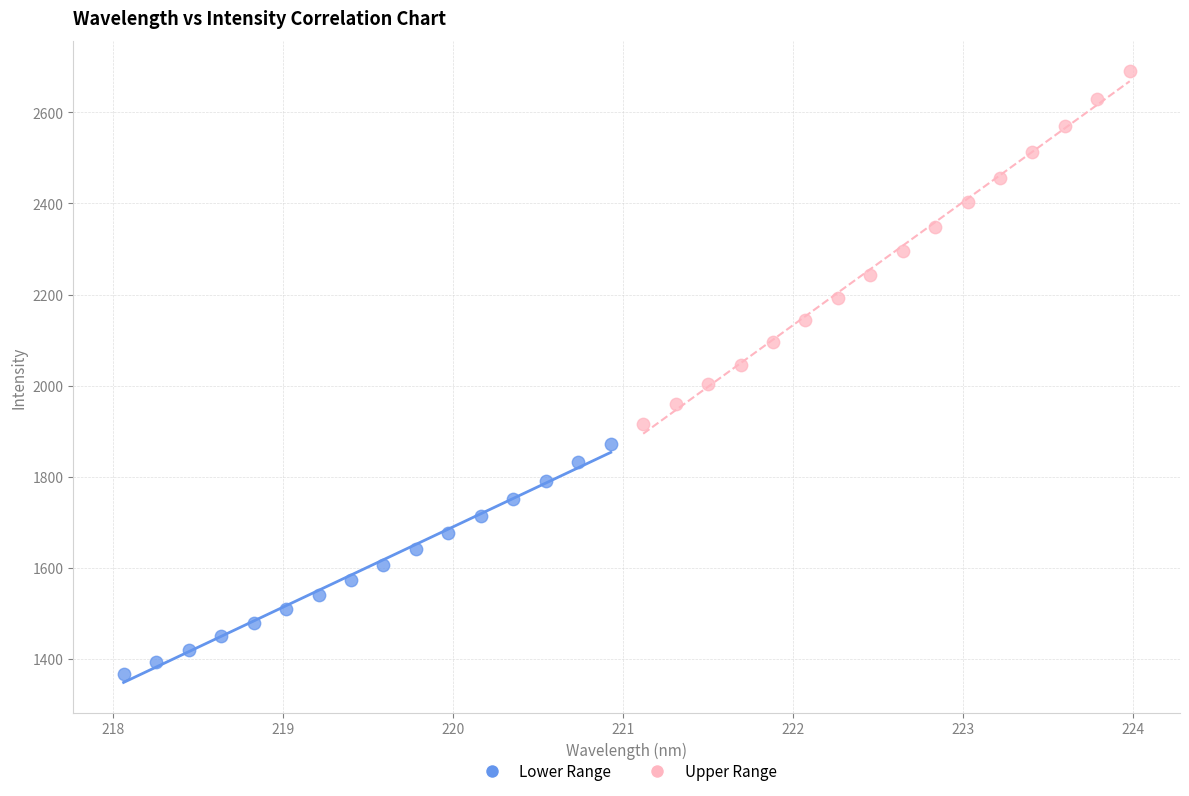

What are all the series names shown in the legend?

Lower Range, Upper Range